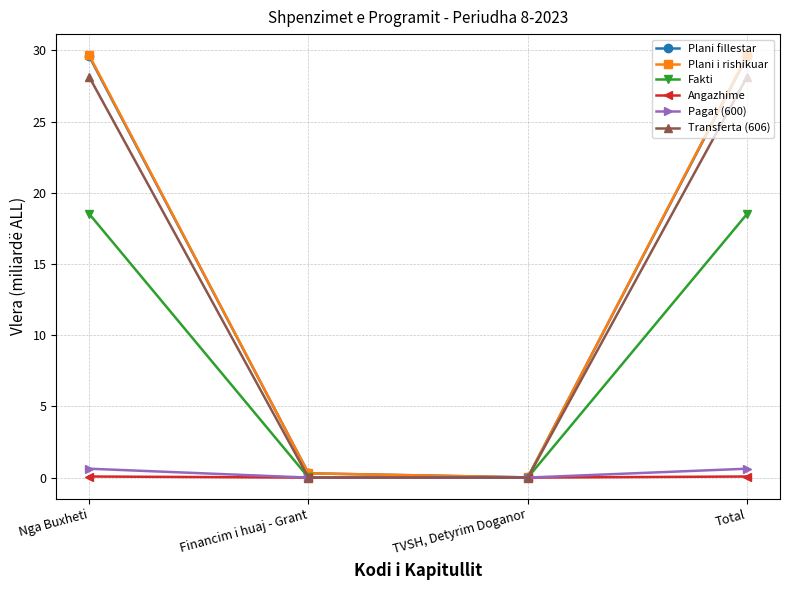

What is the value of the Plani i rishikuar point at the 1st from the left?

29.7